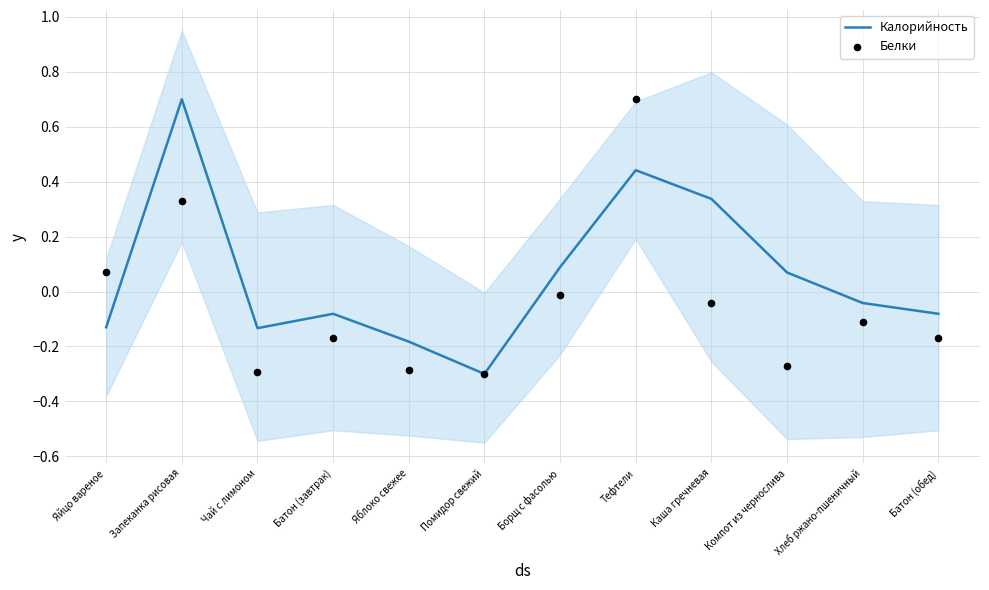

Which series reaches the minimum Y coordinate?

Калорийность